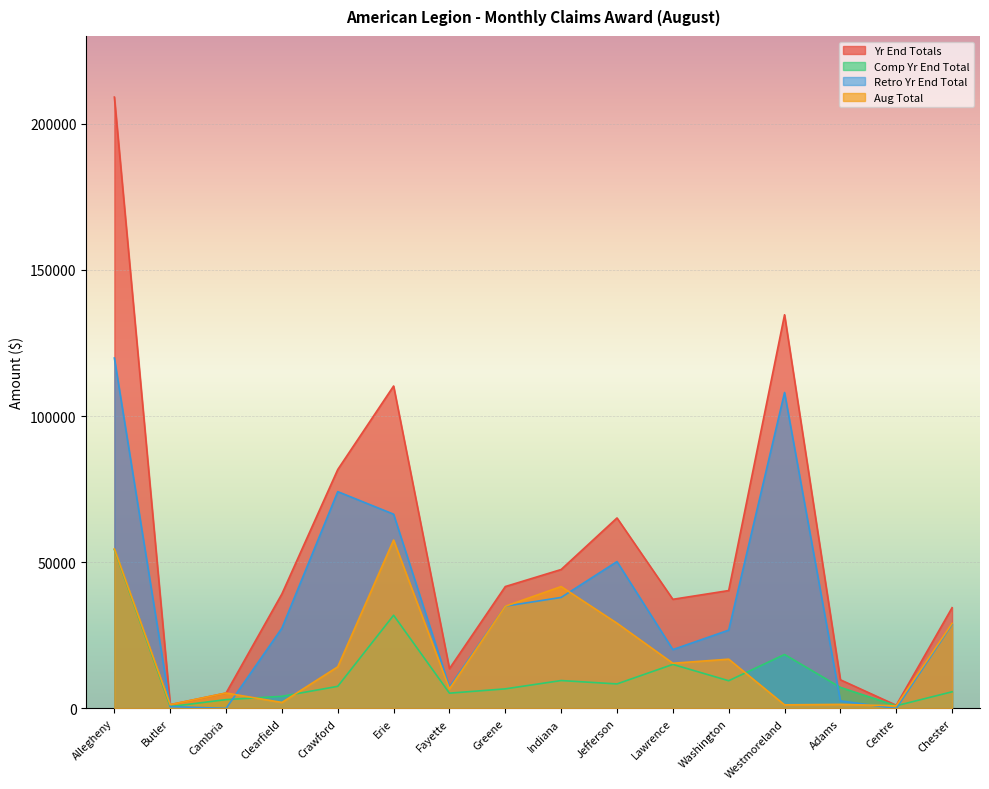

Rank the series at Indiana from highest to lowest value.

Yr End Totals, Aug Total, Retro Yr End Total, Comp Yr End Total